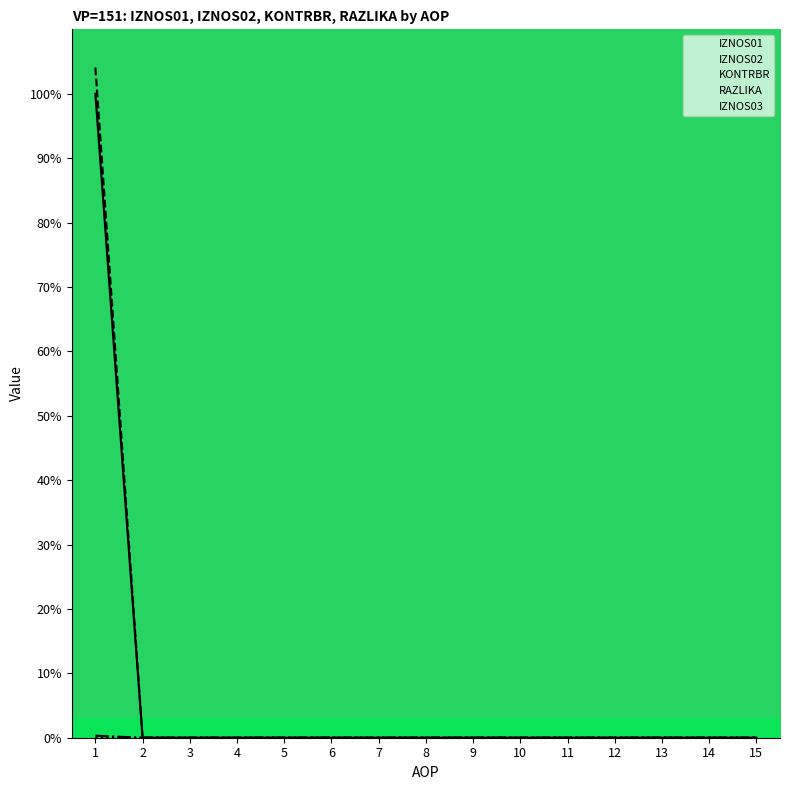

At which category does the chart reach its peak across all series?

1